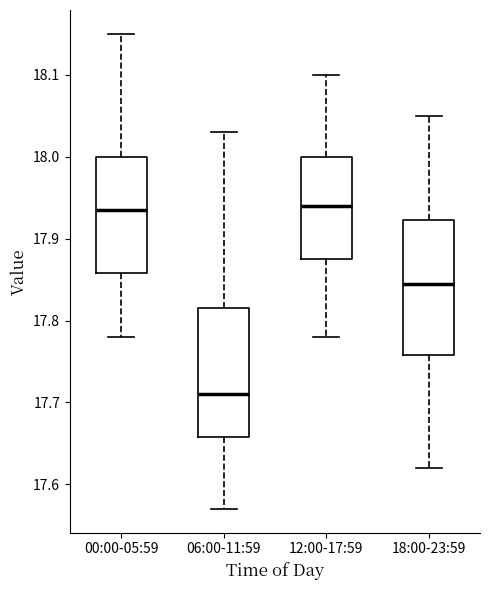

Reading left to right, transcribe this box plot: for each box, give where its median line is, the range the box spans, and where its two whiskers end, as read against the y-axis. The values are not printed on the chart, so give them approximately, as read against the axis.

00:00-05:59: median 17.94, box 17.86 to 18.00, whiskers 17.78 to 18.15
06:00-11:59: median 17.71, box 17.66 to 17.82, whiskers 17.57 to 18.03
12:00-17:59: median 17.94, box 17.88 to 18.00, whiskers 17.78 to 18.10
18:00-23:59: median 17.85, box 17.76 to 17.92, whiskers 17.62 to 18.05